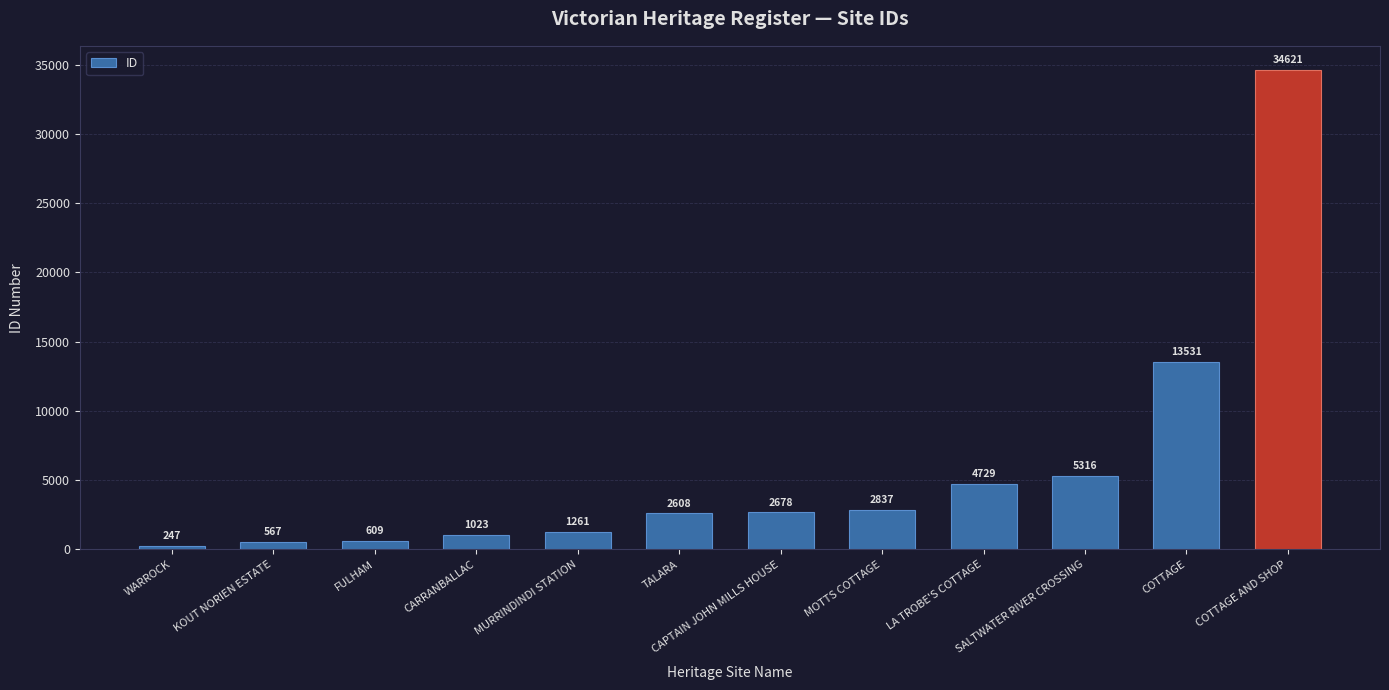

True or false: the data shows 2837 at MOTTS COTTAGE.

True